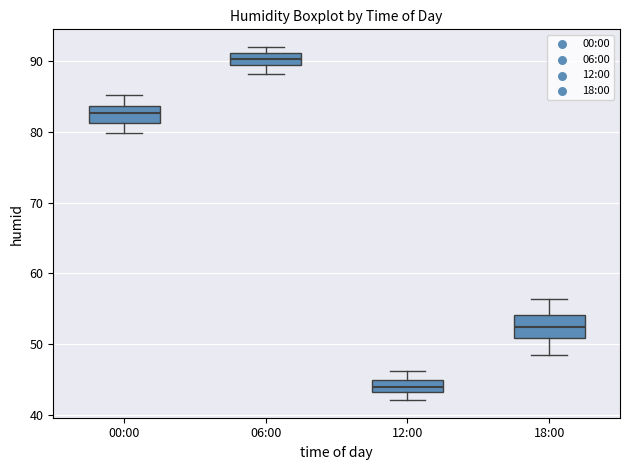

Reading left to right, transcribe this box plot: for each box, give where its median line is, the range the box spans, and where its two whiskers end, as read against the y-axis. The values are not printed on the chart, so give them approximately, as read against the axis.

00:00: median 83, box 81 to 84, whiskers 80 to 85
06:00: median 90, box 89 to 91, whiskers 88 to 92
12:00: median 44, box 43 to 45, whiskers 42 to 46
18:00: median 52, box 51 to 54, whiskers 49 to 56